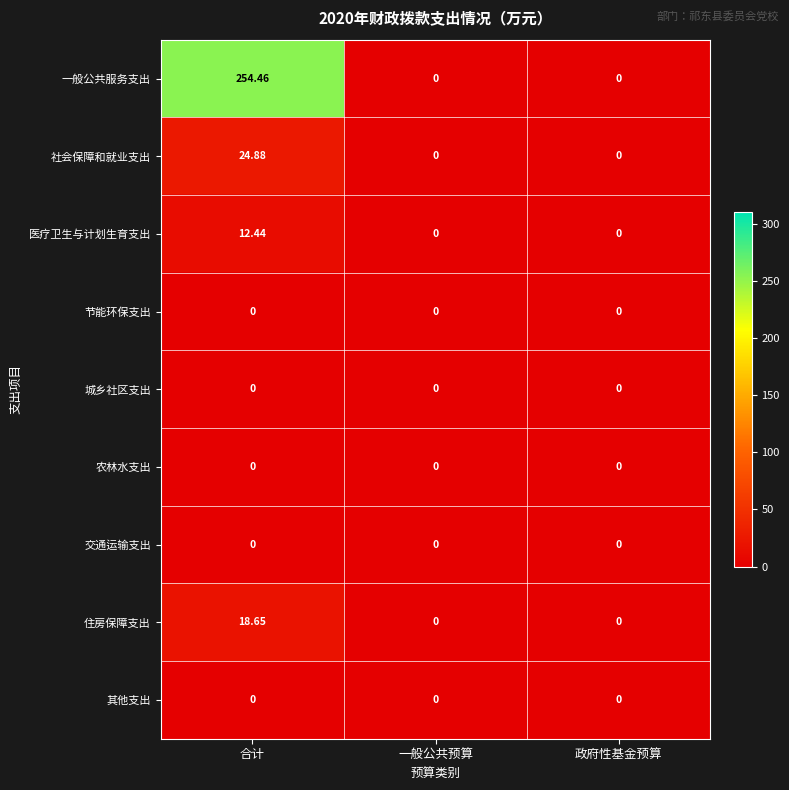

At which category is the sum across all series the highest?

合计